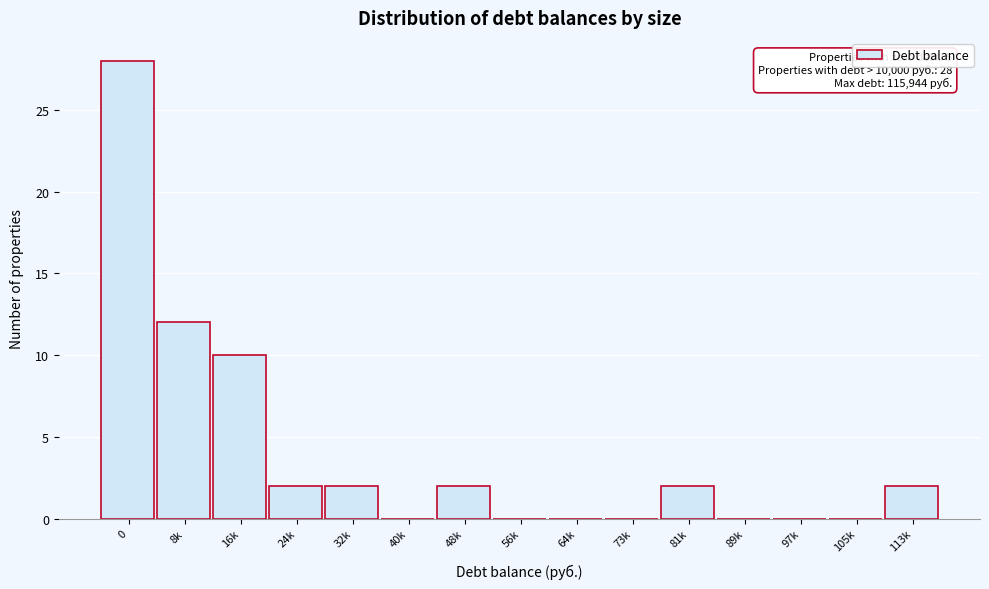

Reading left to right, extract all data points from this chart.

0=28	8k=12	16k=10	24k=2	32k=2	40k=0	48k=2	56k=0	64k=0	73k=0	81k=2	89k=0	97k=0	105k=0	113k=2